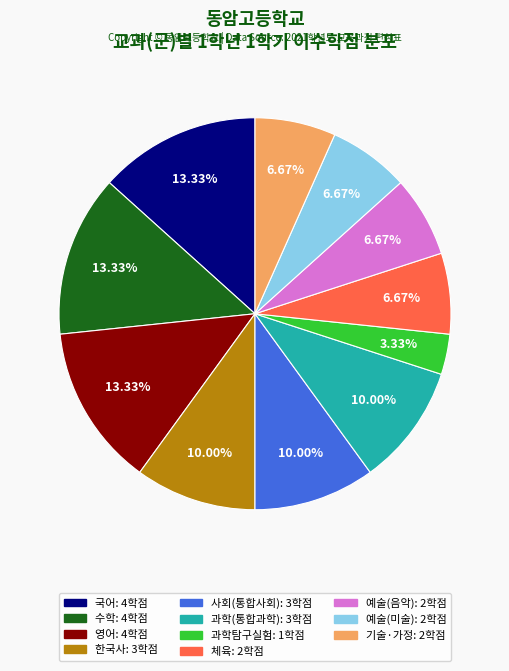

Does any single category account for the majority?

No